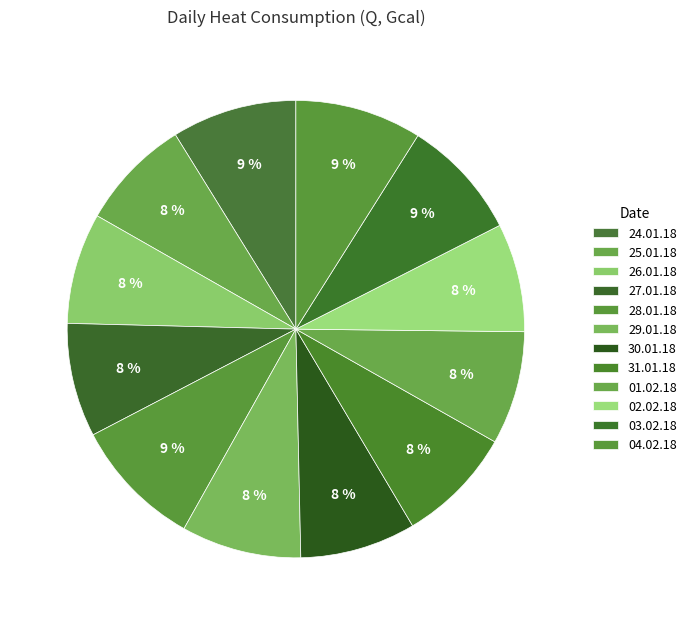

Is there any slice that represents more than half of the pie?

No